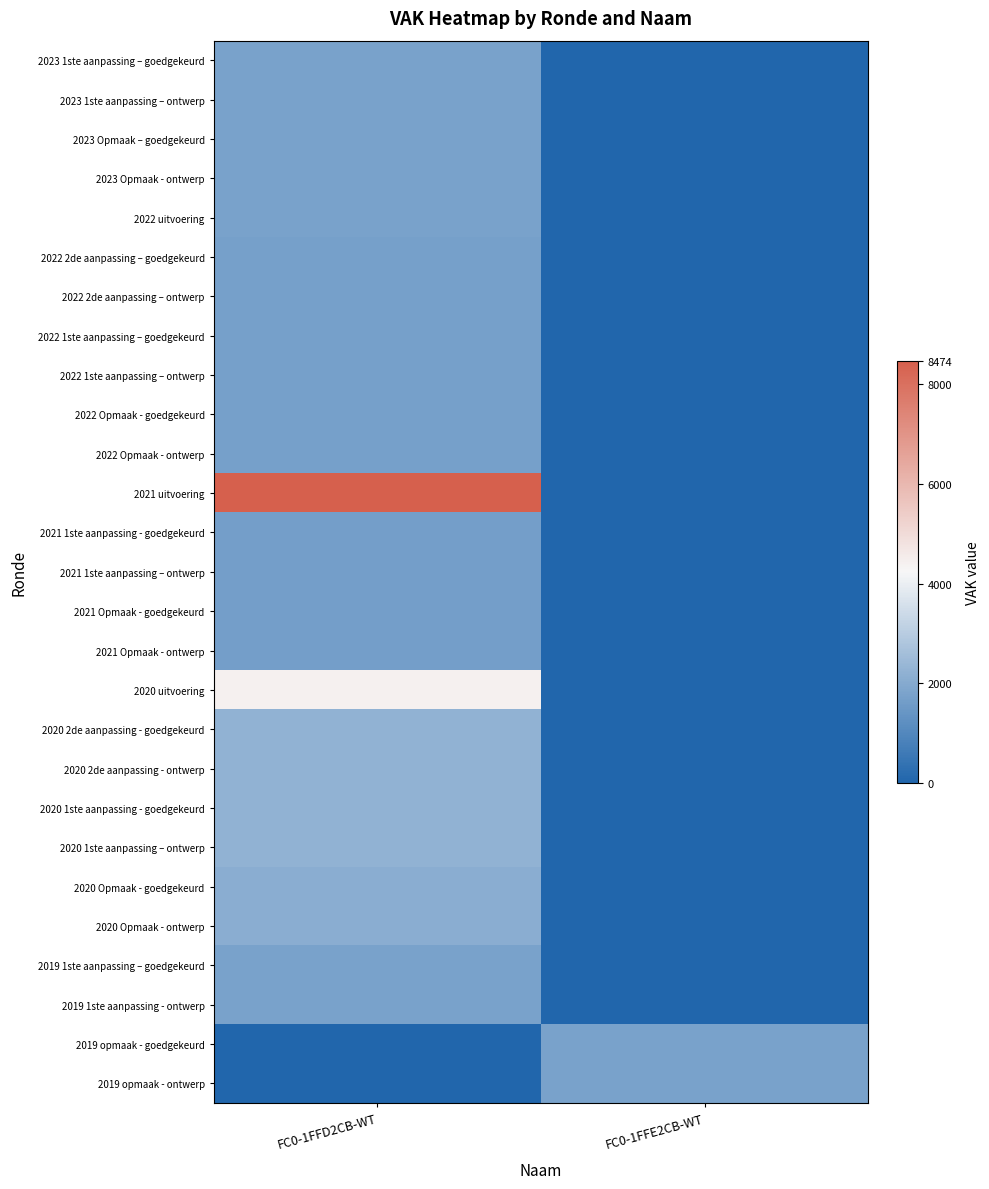

What is the difference between the highest and lowest values at FC0-1FFE2CB-WT?

1756